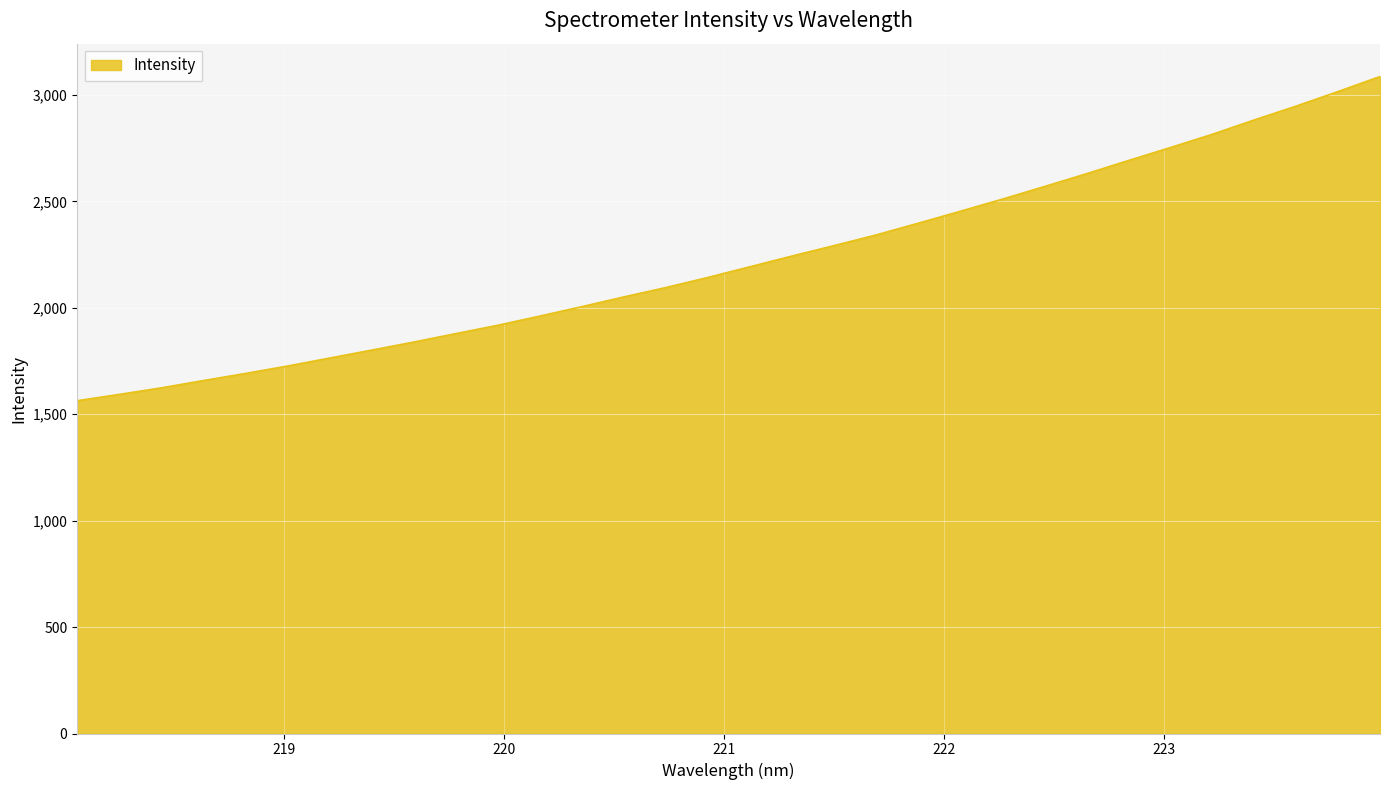

What is the minimum value shown in the chart?

1563.4